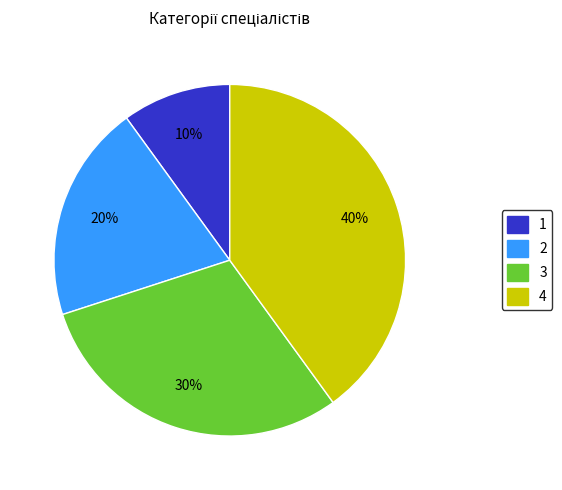

Does any single category account for the majority?

No